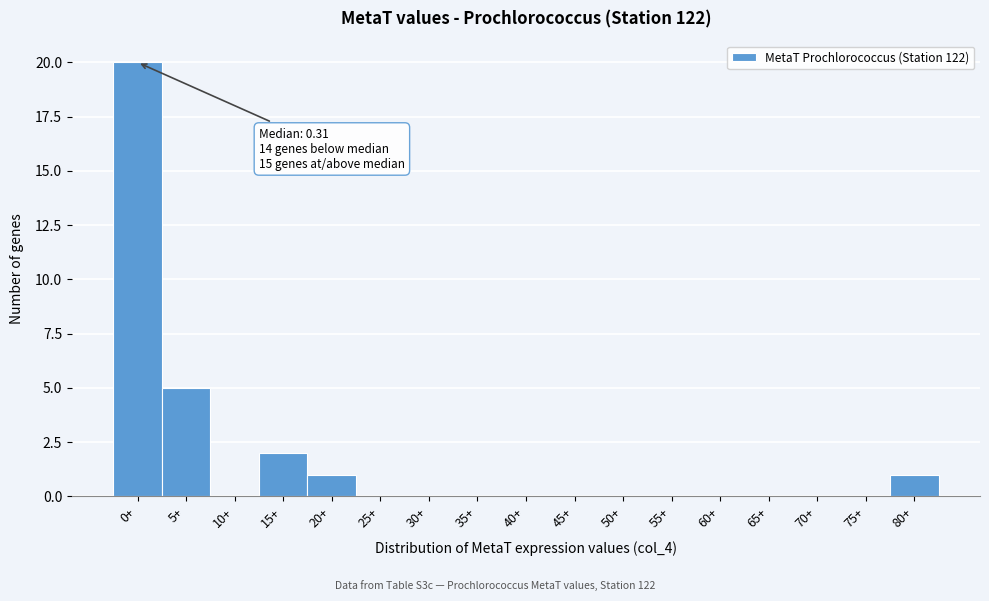

Reading right to left, extract all data points from this chart.

80+=1	75+=0	70+=0	65+=0	60+=0	55+=0	50+=0	45+=0	40+=0	35+=0	30+=0	25+=0	20+=1	15+=2	10+=0	5+=5	0+=20